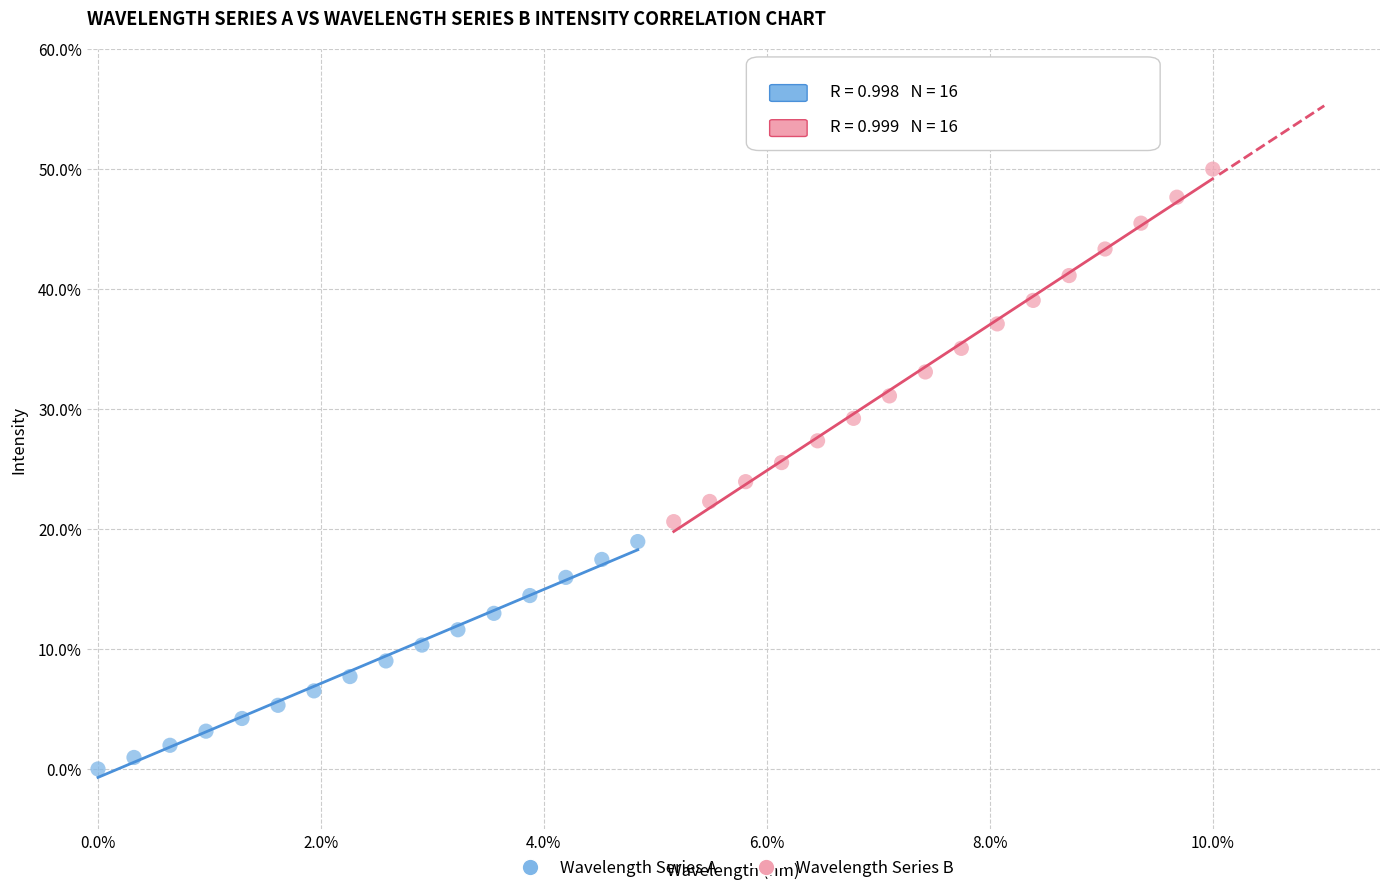

Which series has the widest spread of Y values?

Wavelength Series B